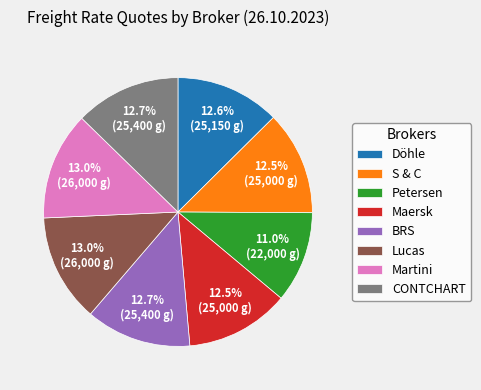

What is the total percentage of S & C and Lucas?

25.5%